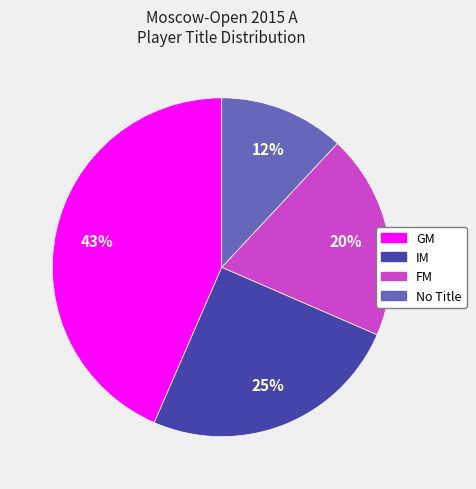

To the nearest percent, what is the average slice percentage?

25%